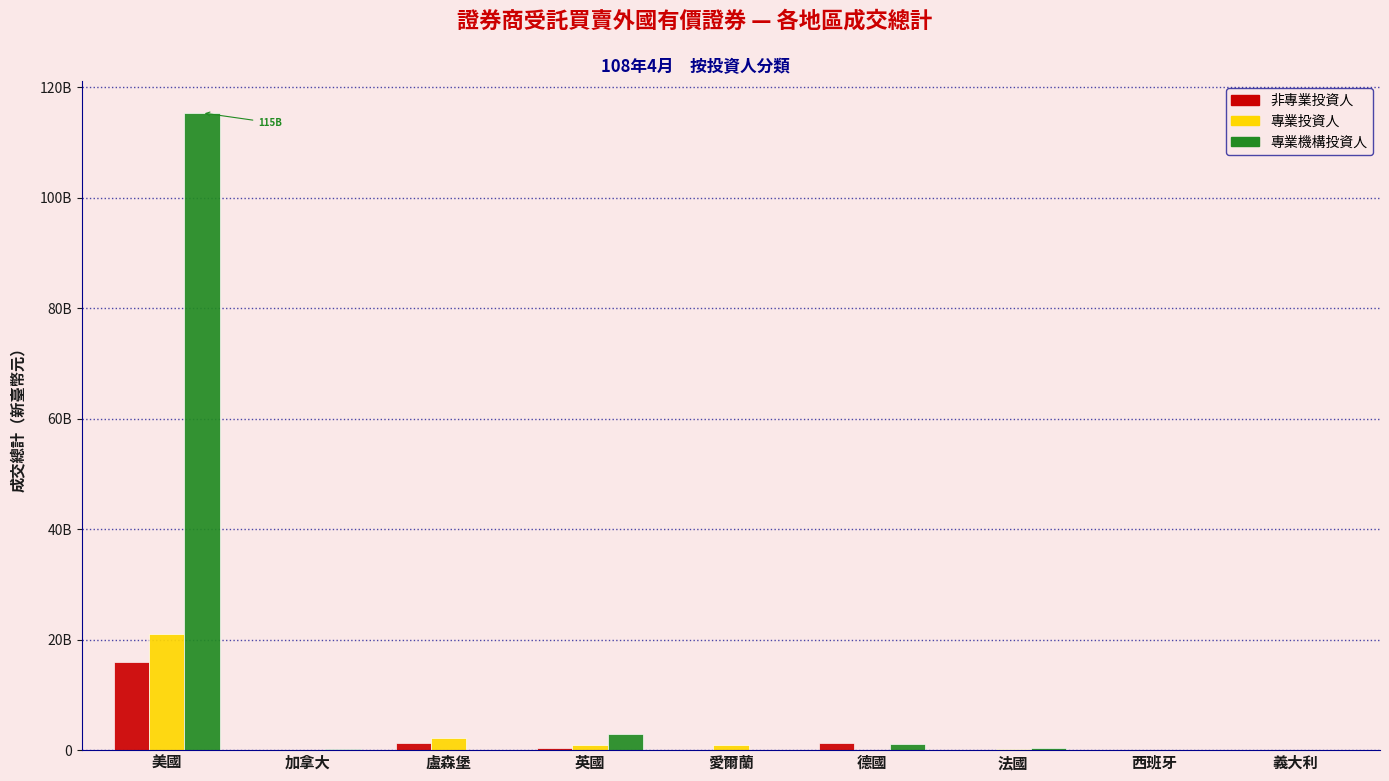

What are all the series names shown in the legend?

非專業投資人, 專業投資人, 專業機構投資人